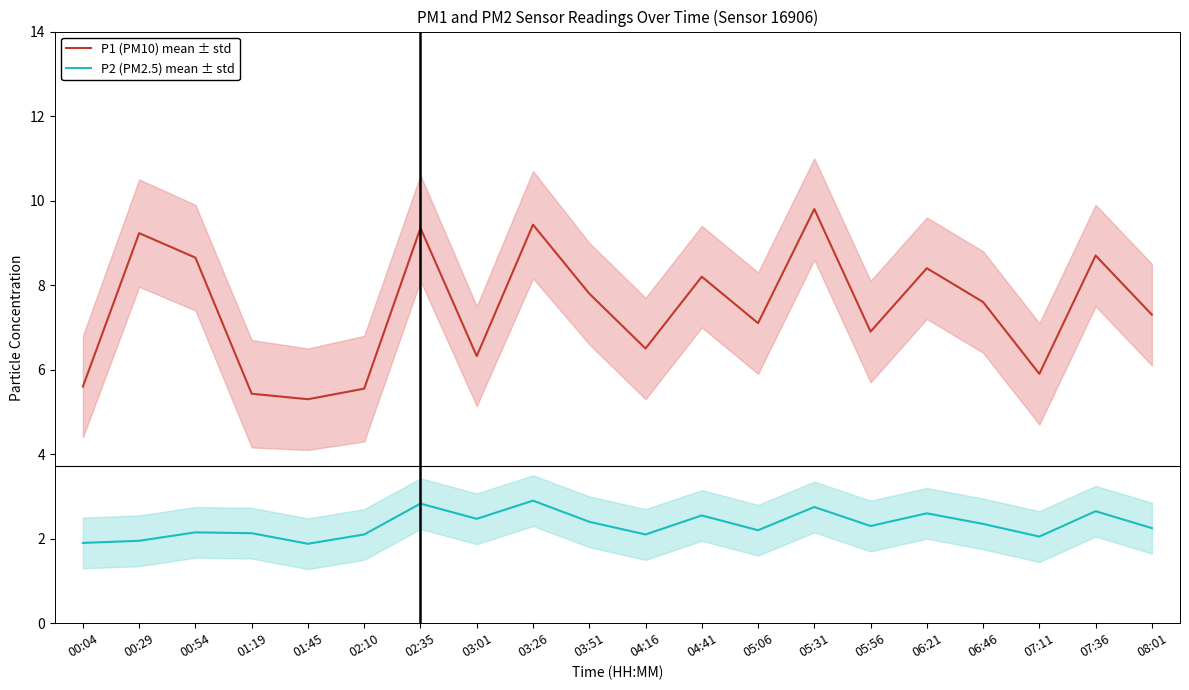

Reading right to left, transcribe all the data shown in this chart.

P1 (PM10) mean ± std: 7.3	8.7	5.9	7.6	8.4	6.9	9.8	7.1	8.2	6.5	7.8	9.4	6.3	9.3	5.5	5.3	5.4	8.7	9.2	5.6
P2 (PM2.5) mean ± std: 2.2	2.6	2.0	2.4	2.6	2.3	2.8	2.2	2.5	2.1	2.4	2.9	2.5	2.8	2.1	1.9	2.1	2.1	1.9	1.9